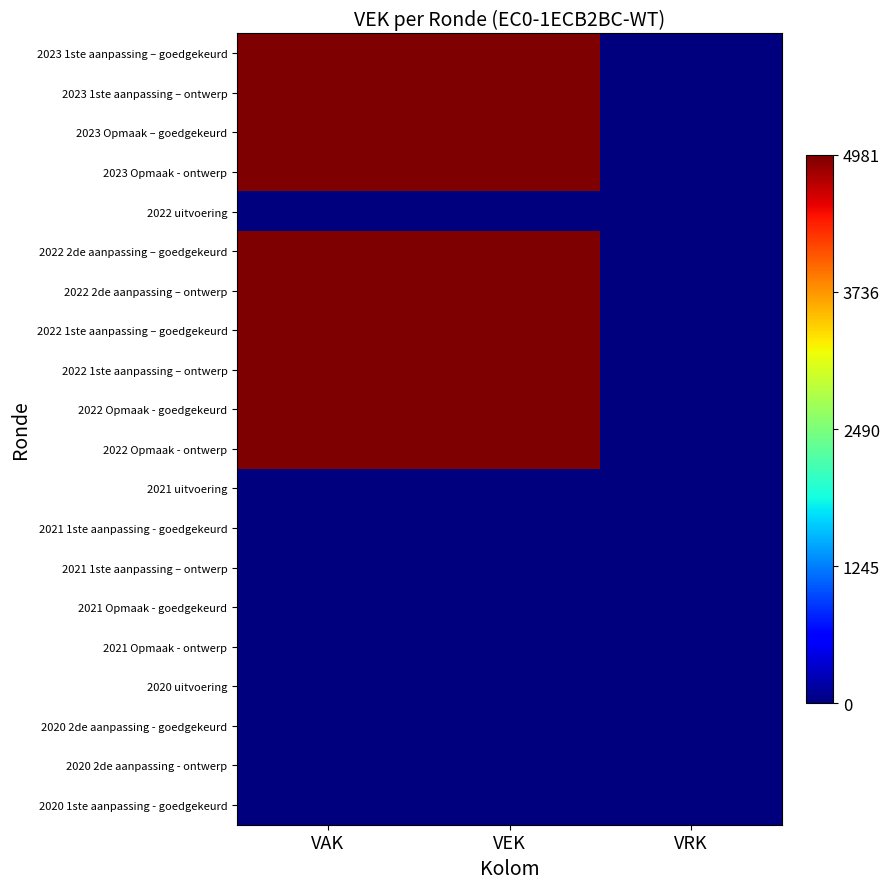

Count the number of categories in the chart.

3